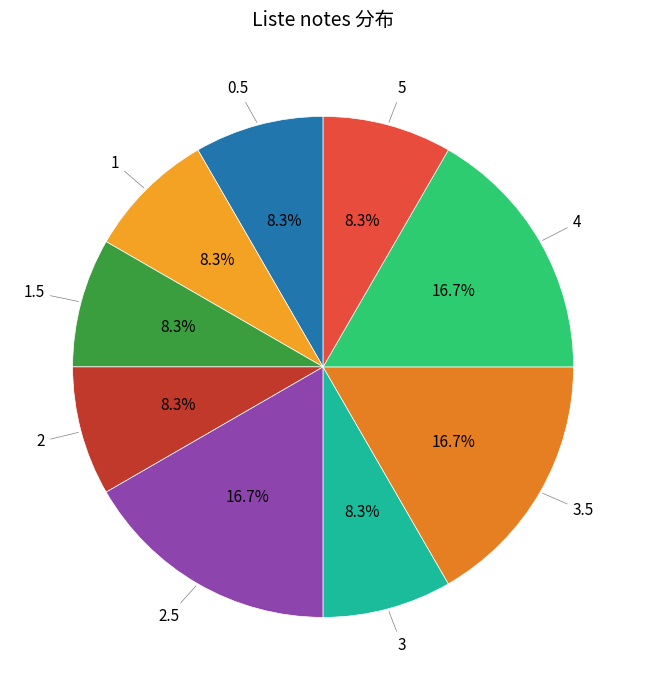

To the nearest percent, what is the difference between the largest and smallest slice percentages?

8%